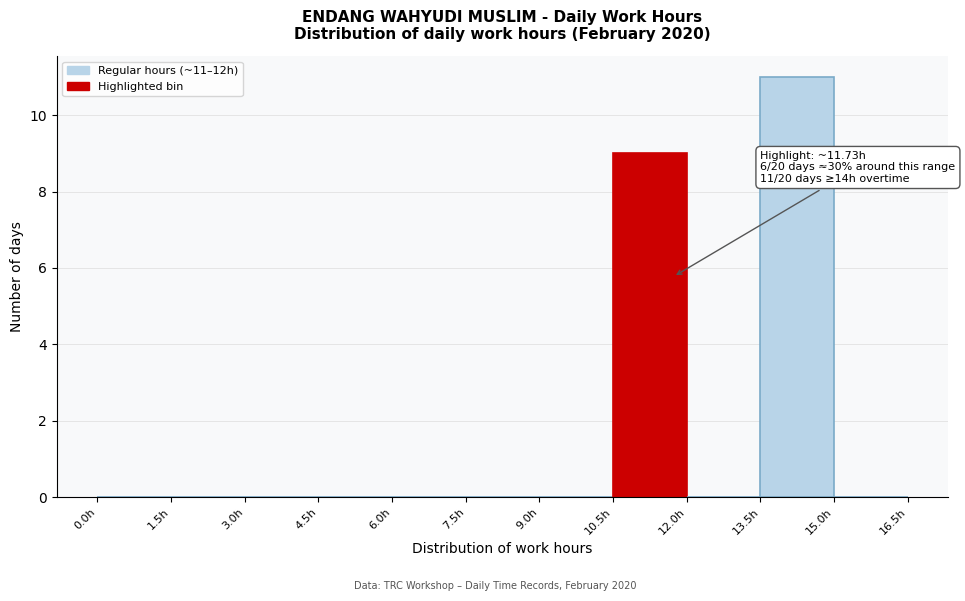

Which range on the x-axis has the tallest bar?

13.5 to 15.0